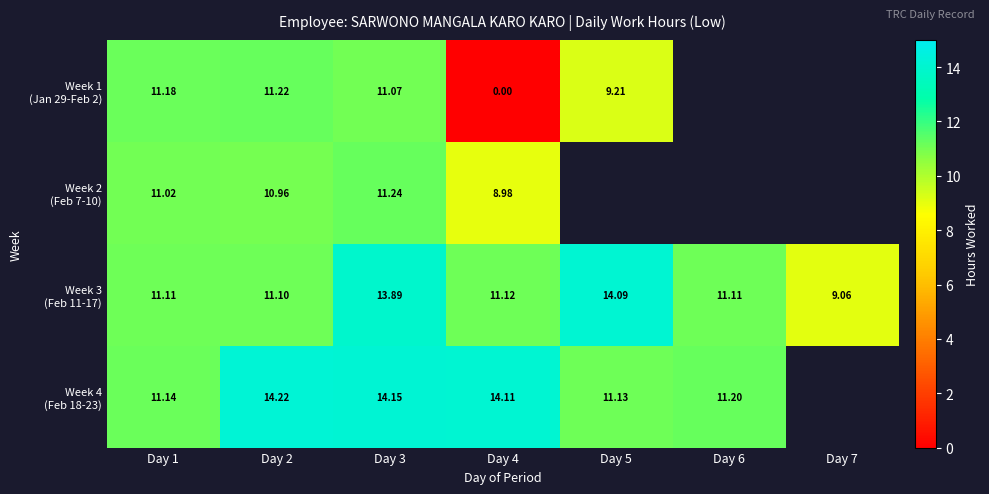

At which label is Week 3 (Feb 11-17) closest to 11?

Day 2